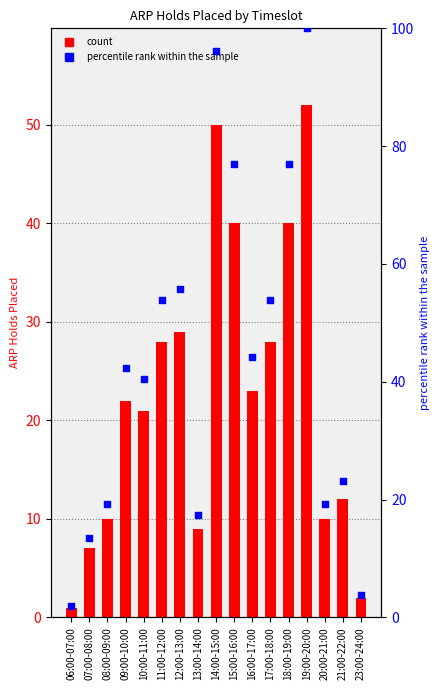

Which series has the widest spread of Y values?

percentile rank within the sample